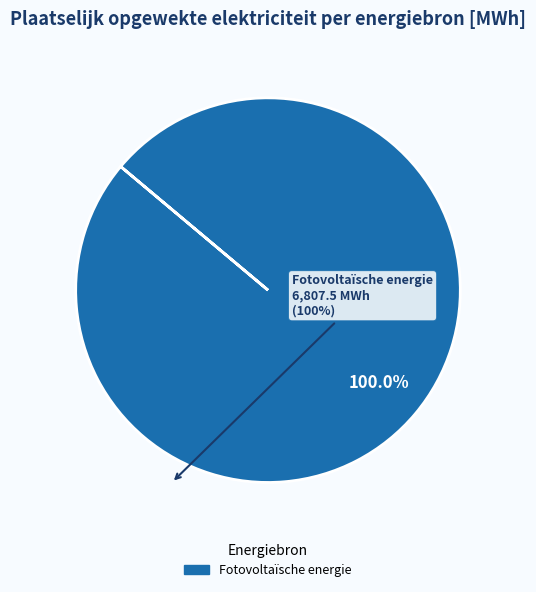

Is there a majority slice in this chart?

Yes